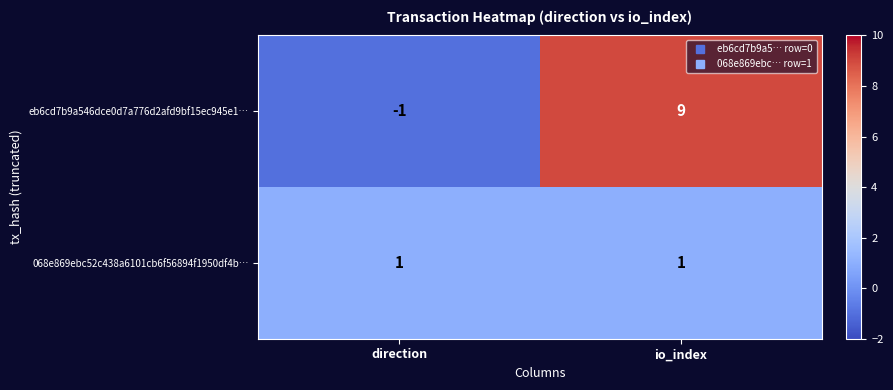

Which category has the highest value across all series?

io_index